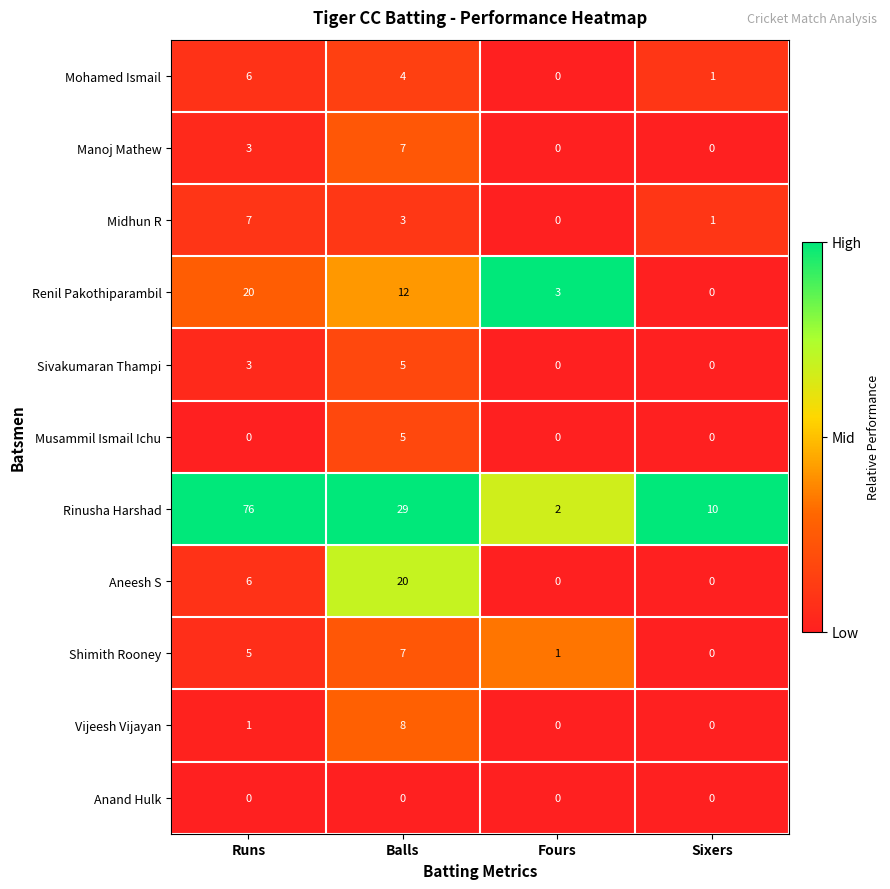

Between Balls and Fours, which series saw the biggest shift?

Rinusha Harshad